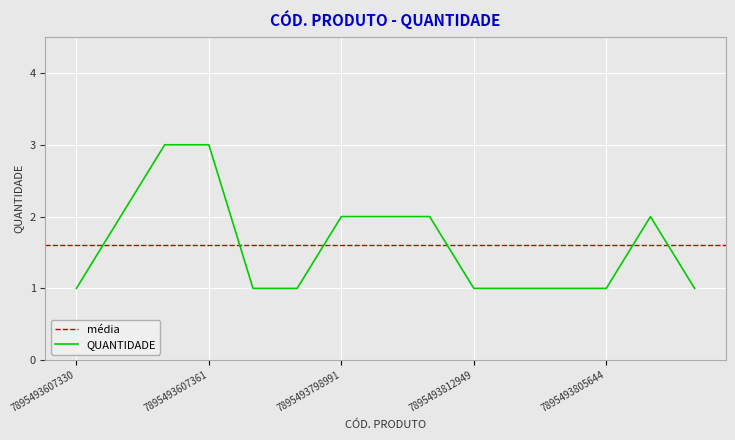

Is it true that the value at 7895493798991 is 2?

True